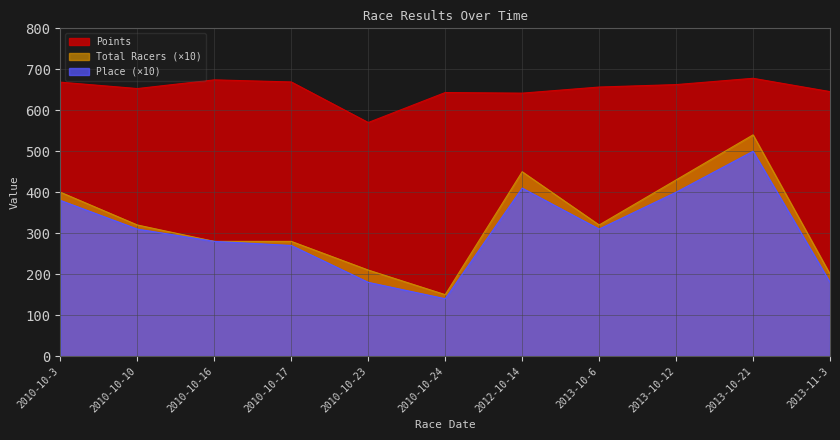

Where does the Points series first go above 656?

2010-10-3